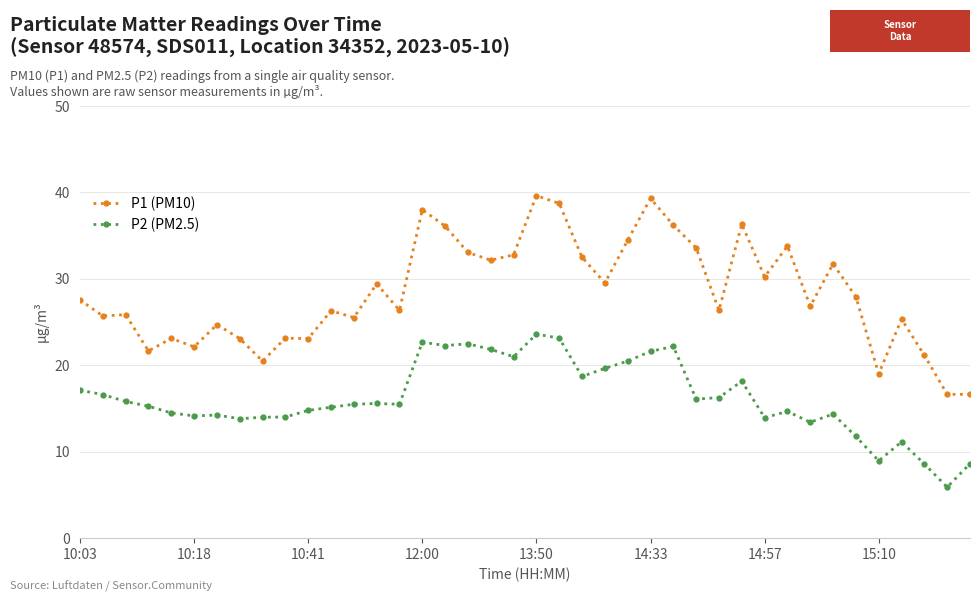

List the series in order of their peak value, lowest first.

P2 (PM2.5), P1 (PM10)